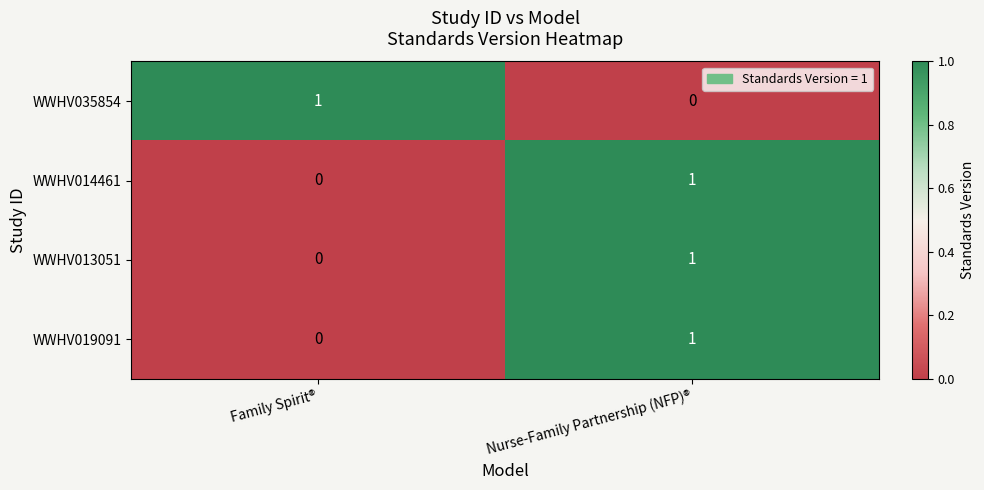

The value of WWHV019091 at Family Spirit® is 0. True or false?

True